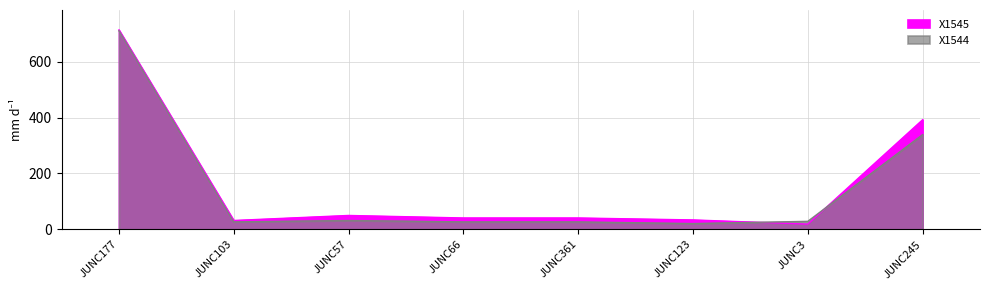

Reading left to right, list all the values displayed in this chart.

X1544: JUNC177=710	JUNC103=27	JUNC57=32	JUNC66=27	JUNC361=27	JUNC123=21	JUNC3=29	JUNC245=339
X1545: JUNC177=713	JUNC103=32	JUNC57=50	JUNC66=41	JUNC361=41	JUNC123=34	JUNC3=19	JUNC245=392